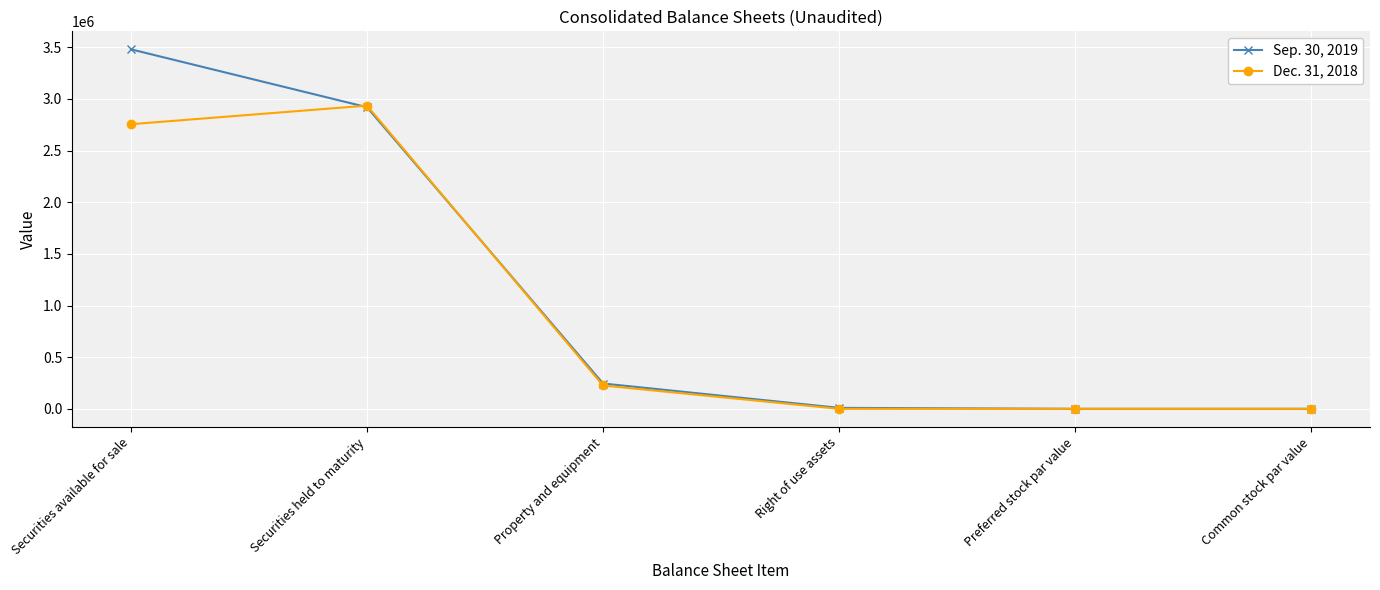

In Dec. 31, 2018, how many points are higher than both neighbors (excluding endpoints)?

2